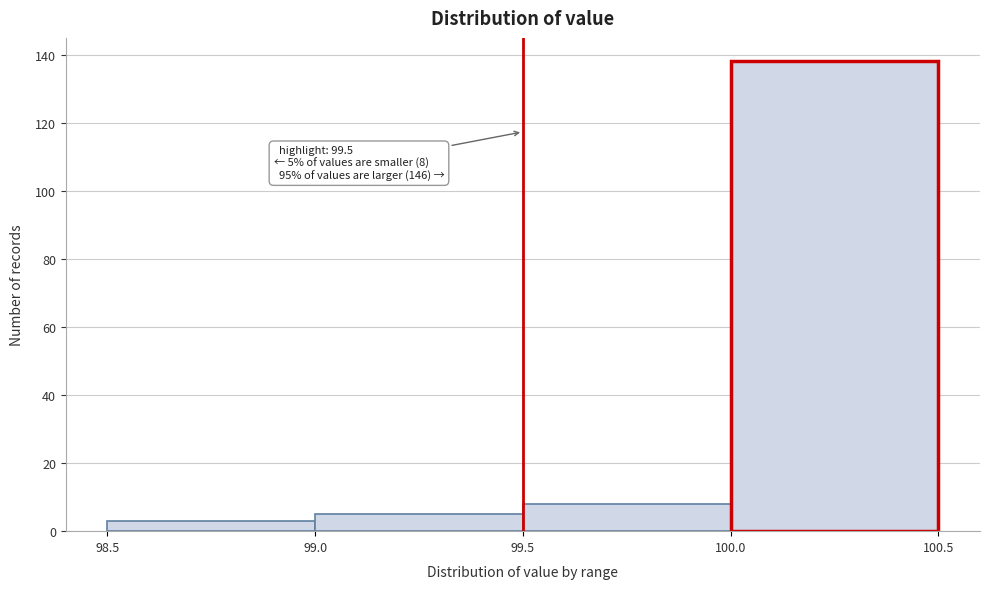

Which range on the x-axis has the tallest bar?

100.0 to 100.5